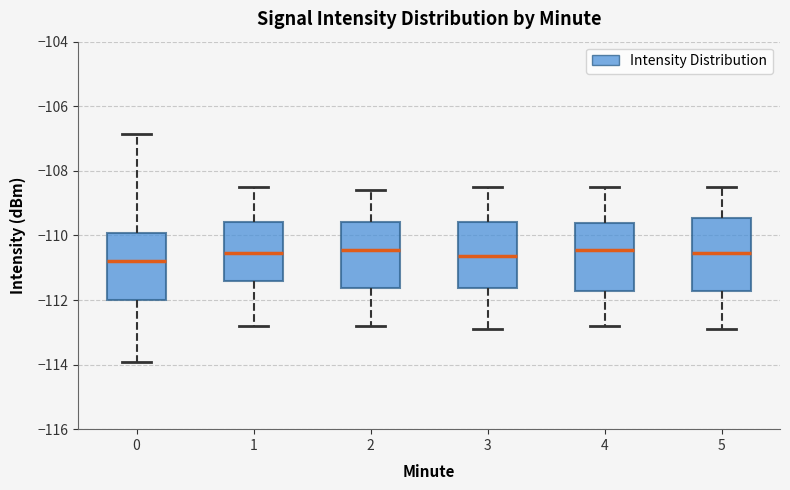

Reading left to right, read every box against the y-axis: the position of its median line, the range the box covers, and the ends of its whiskers. The values are not printed on the chart, so give them approximately, as read against the axis.

0: median -110.8, box -112.0 to -110.0, whiskers -114.0 to -106.8
1: median -110.6, box -111.4 to -109.6, whiskers -112.8 to -108.4
2: median -110.4, box -111.6 to -109.6, whiskers -112.8 to -108.6
3: median -110.6, box -111.6 to -109.6, whiskers -112.8 to -108.4
4: median -110.4, box -111.8 to -109.6, whiskers -112.8 to -108.4
5: median -110.6, box -111.8 to -109.4, whiskers -112.8 to -108.4